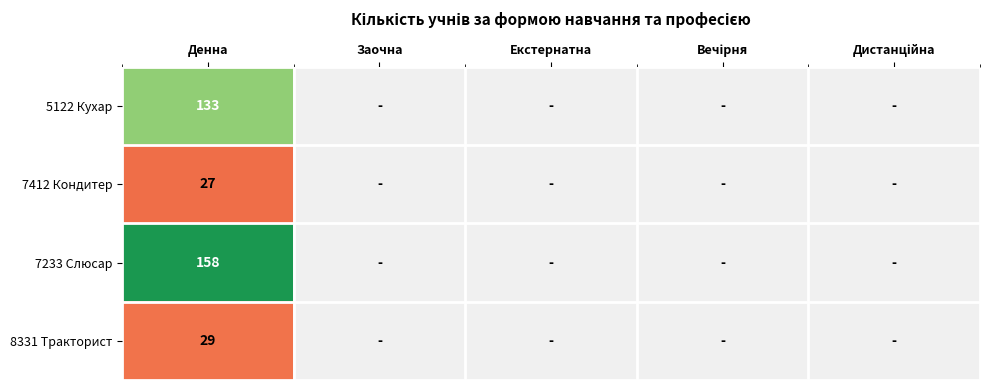

How many positive values does the 7412 Кондитер series have?

1